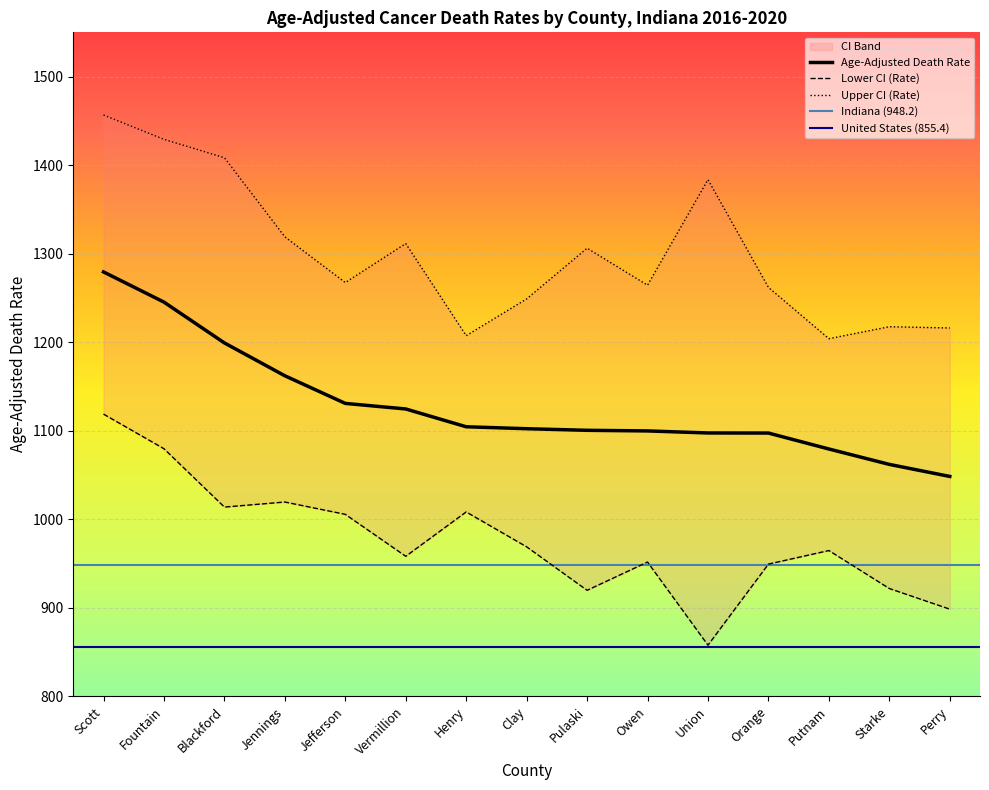

The value of Upper CI (Rate) at Starke is 1217.5. True or false?

True